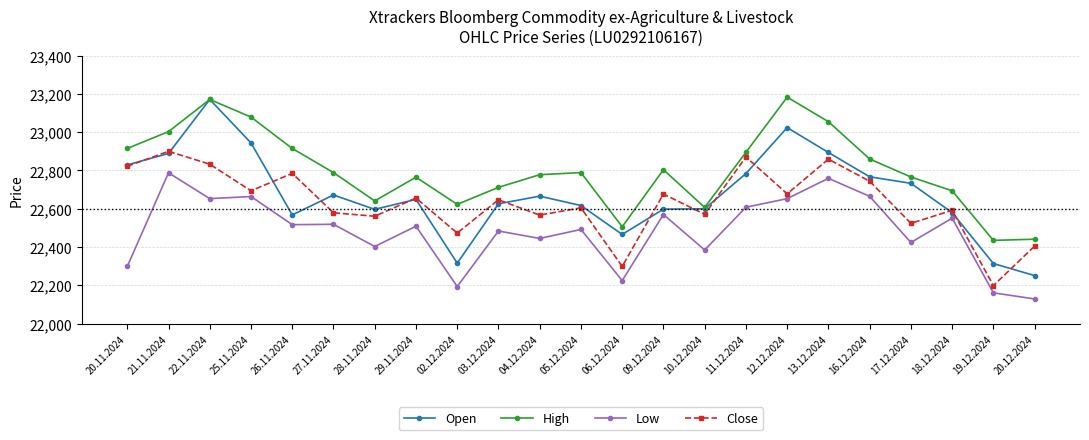

What is the label of the 5th point from the left?

26.11.2024